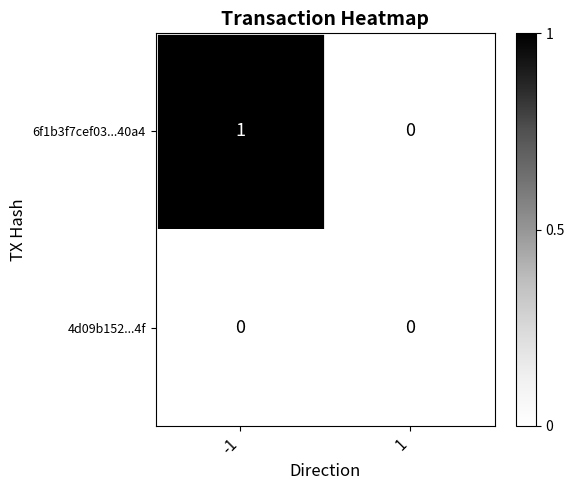

Is it true that 6f1b3f7cef03...40a4 equals 1 at -1?

True